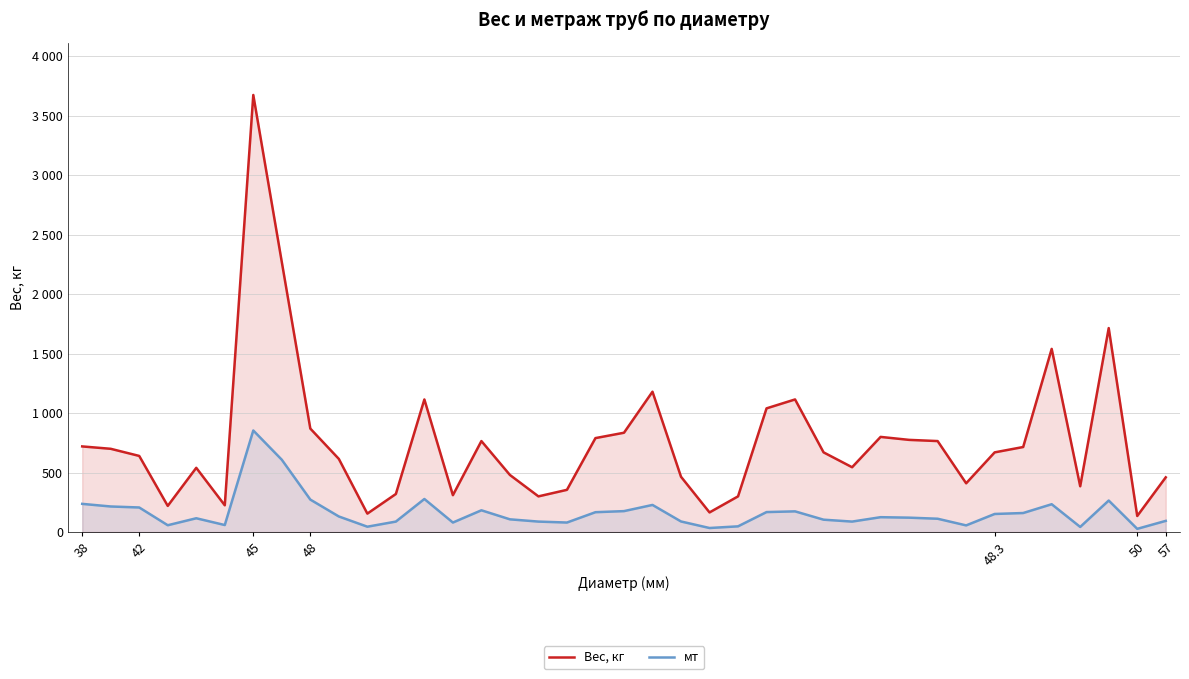

True or false: Вес, кг and мт cross at least once.

False